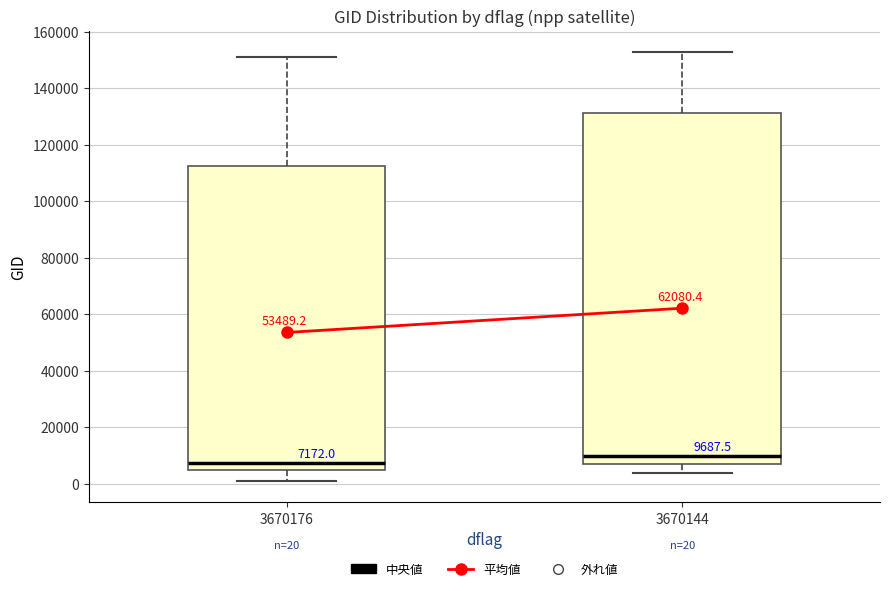

Which box's median line is the highest?

3670144